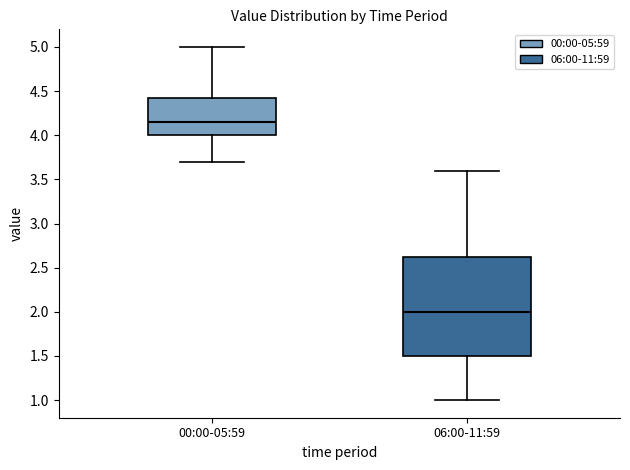

Which box's median line is the lowest?

06:00-11:59